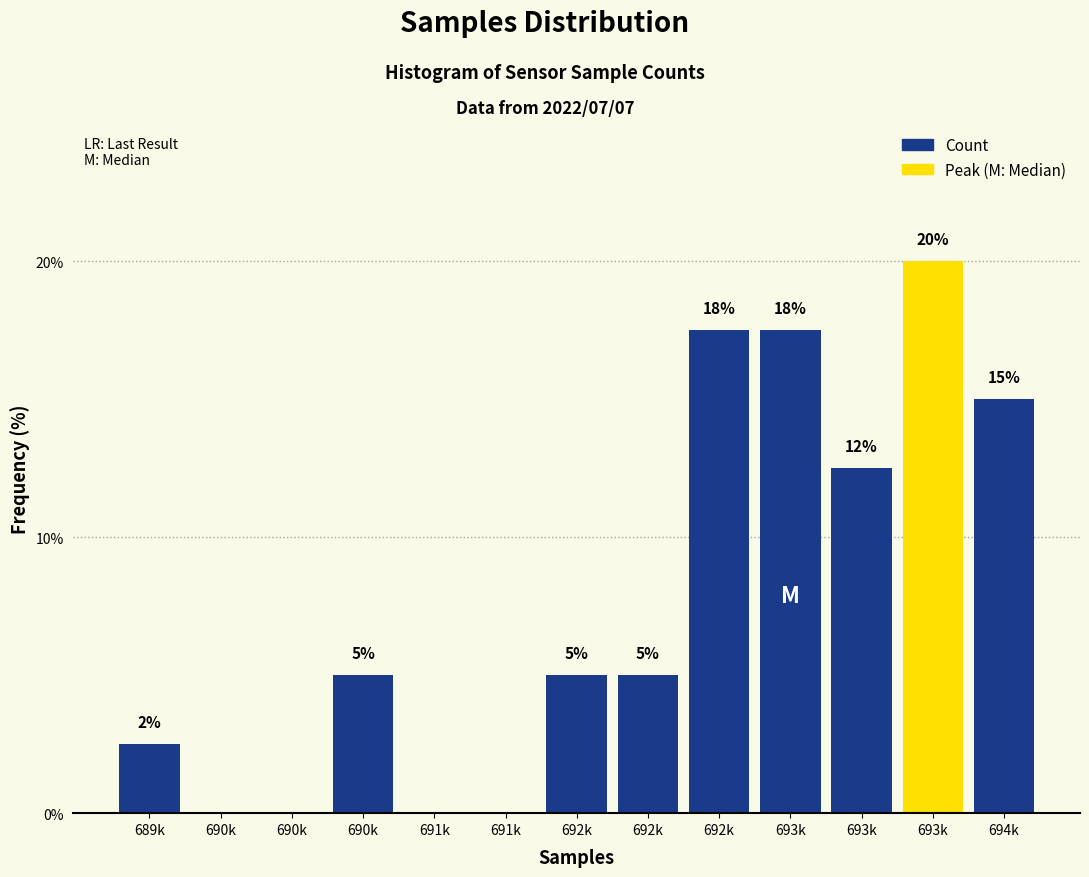

How many values are above zero?

9